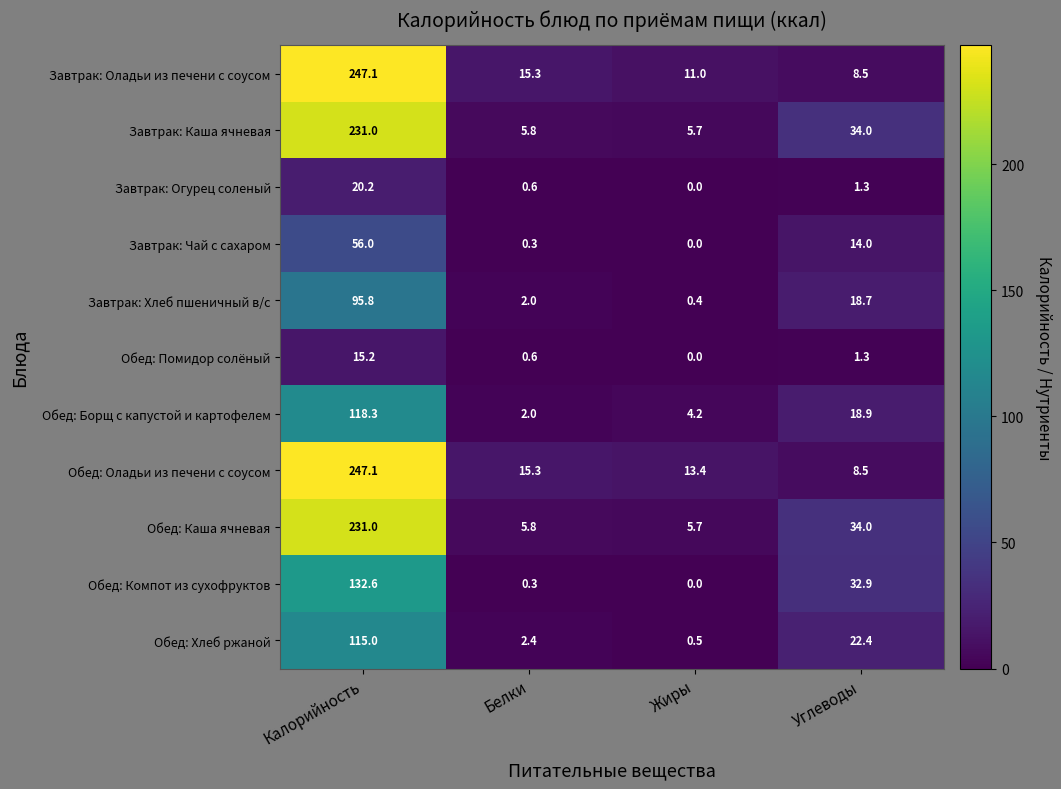

What is the difference between the highest and lowest values at Углеводы?

32.7